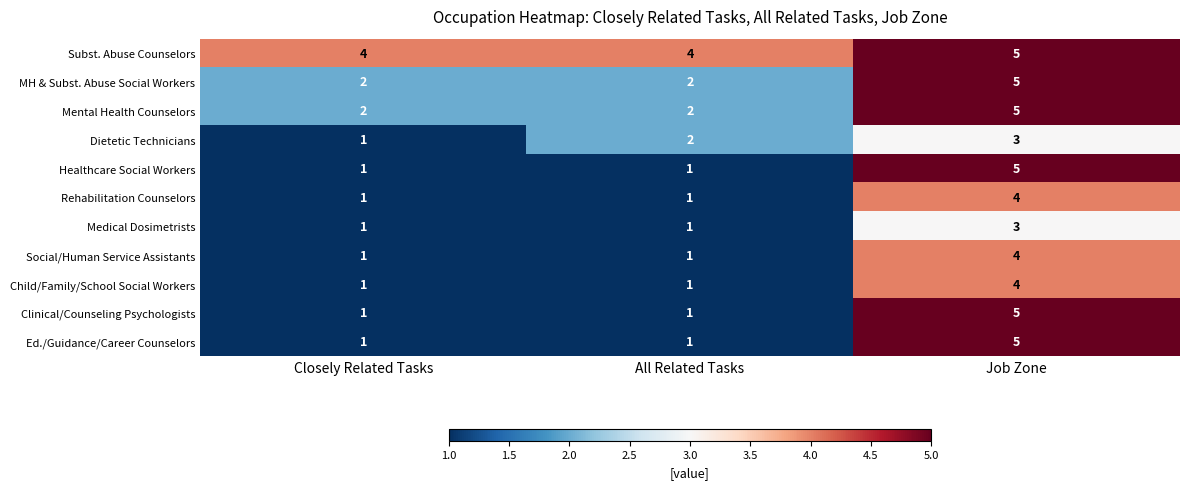

What is the sum of all Social/Human Service Assistants values?

6